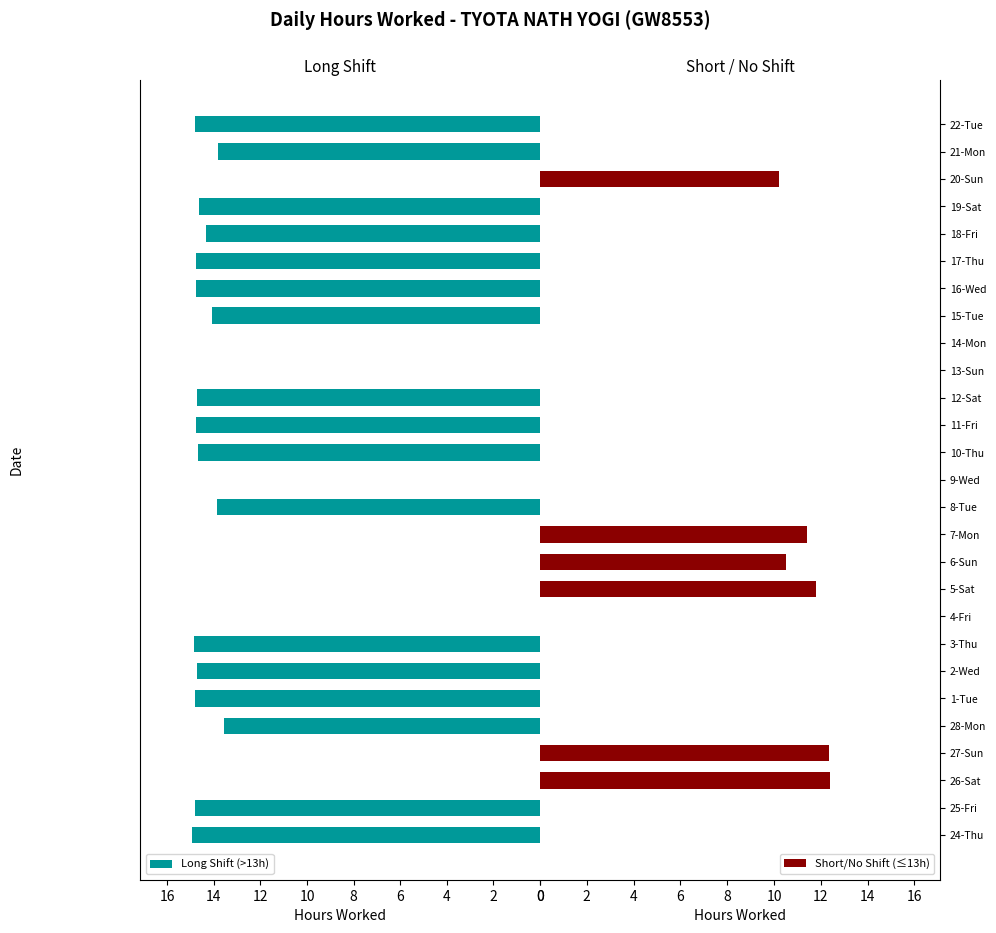

How many categories are shown in the chart?

27